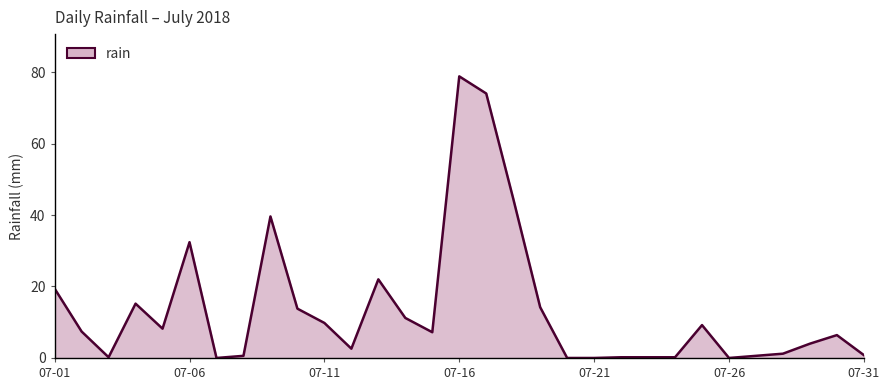

What is the maximum value shown in the chart?

78.8